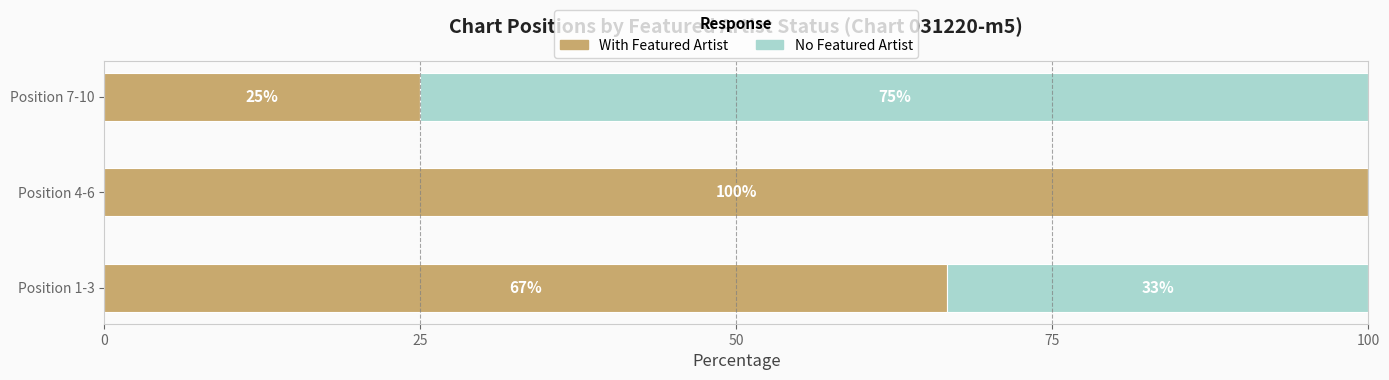

What is the highest value of the With Featured Artist series?

100.0